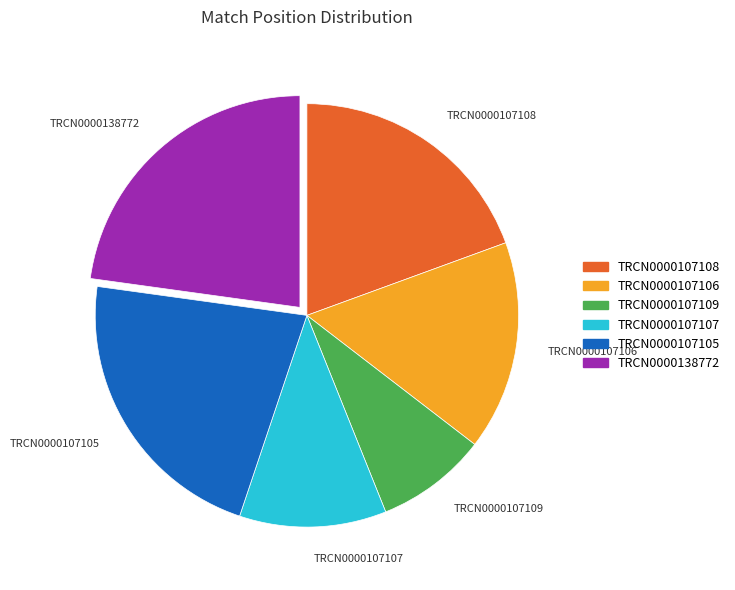

Is it true that TRCN0000107107 is 25% of the pie?

False